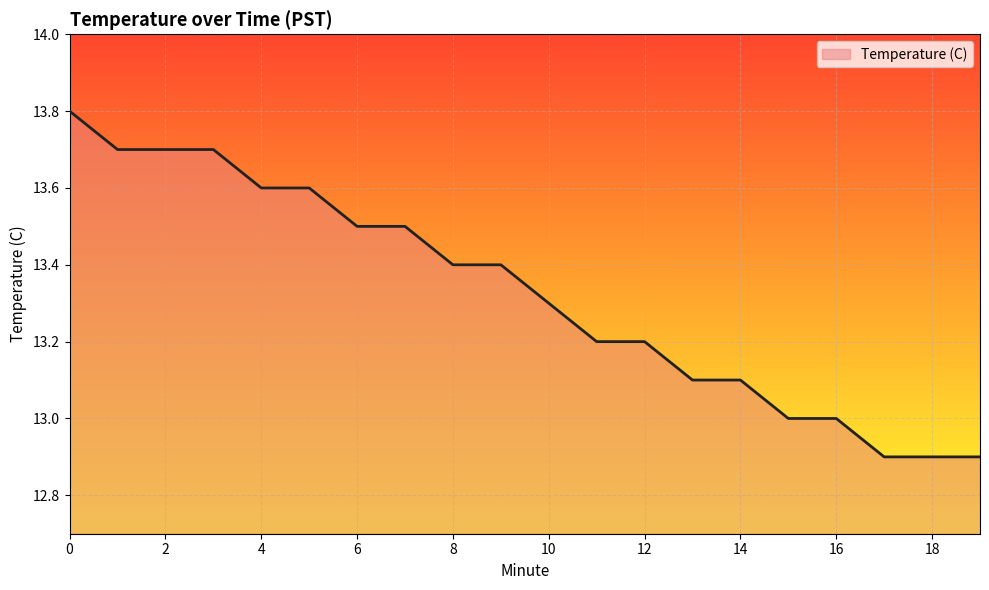

What is the difference between the maximum and second lowest values?

0.9